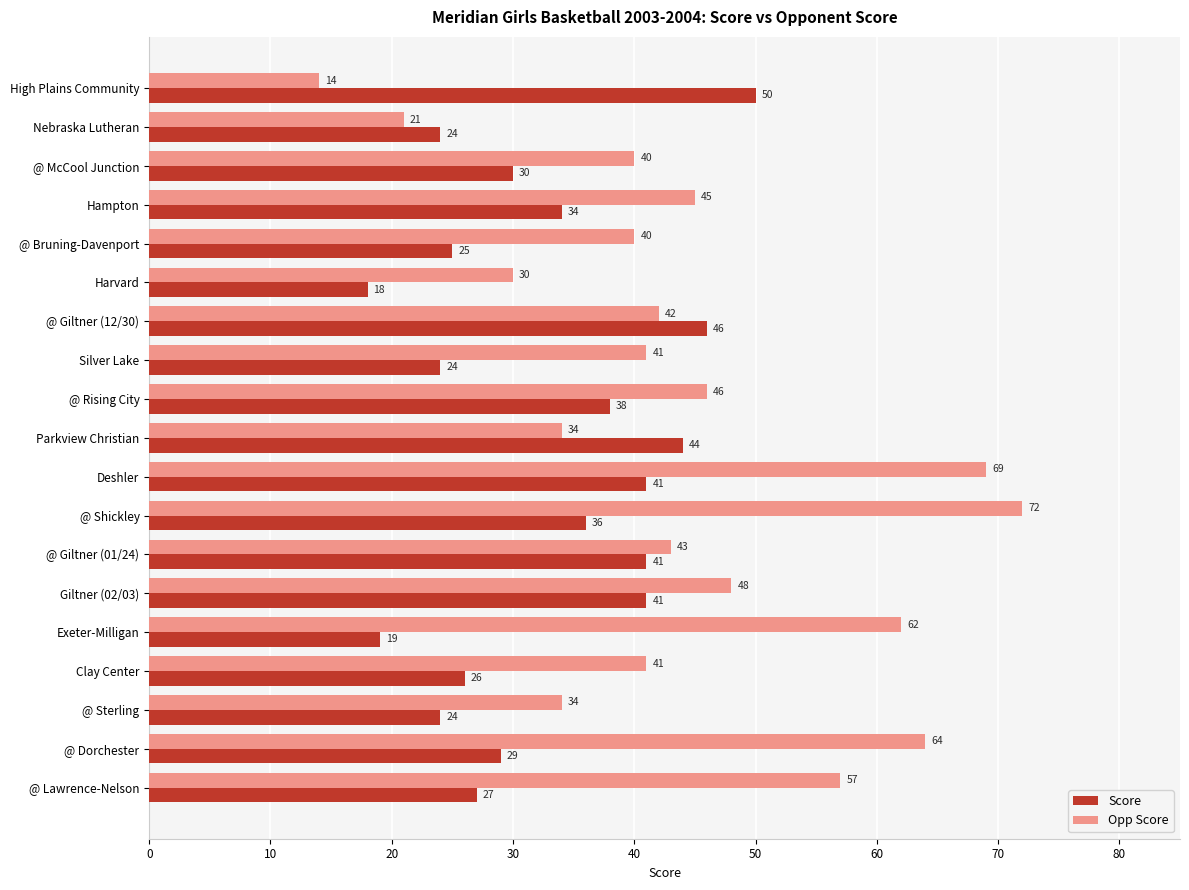

At @ Rising City, list the series in order from smallest to largest.

Score, Opp Score